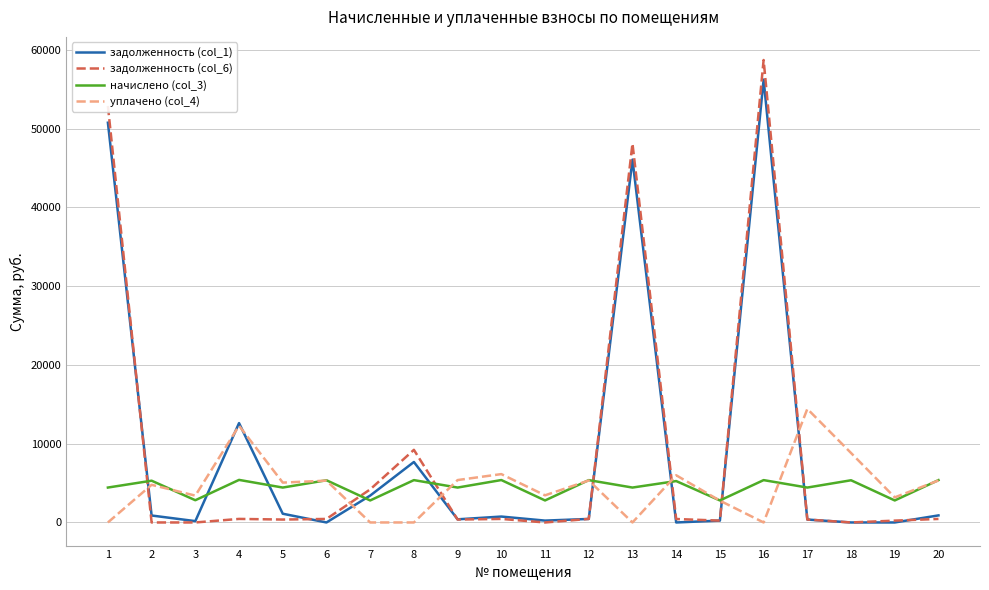

True or false: уплачено (col_4) has more than 2 points higher than both neighbors.

True